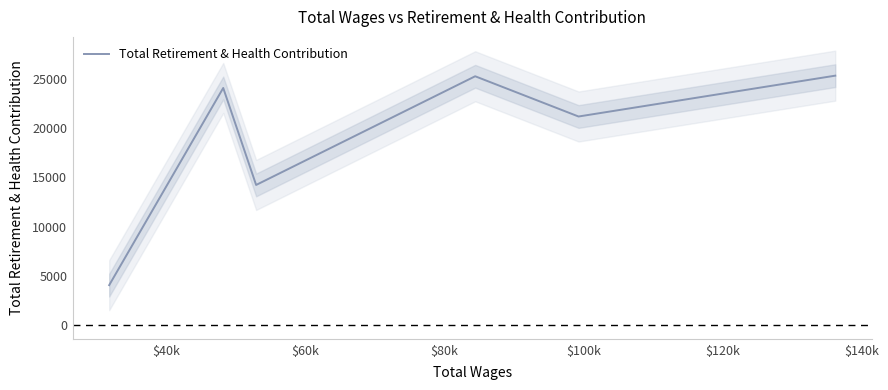

What is the minimum value for Total Retirement & Health Contribution?

4079